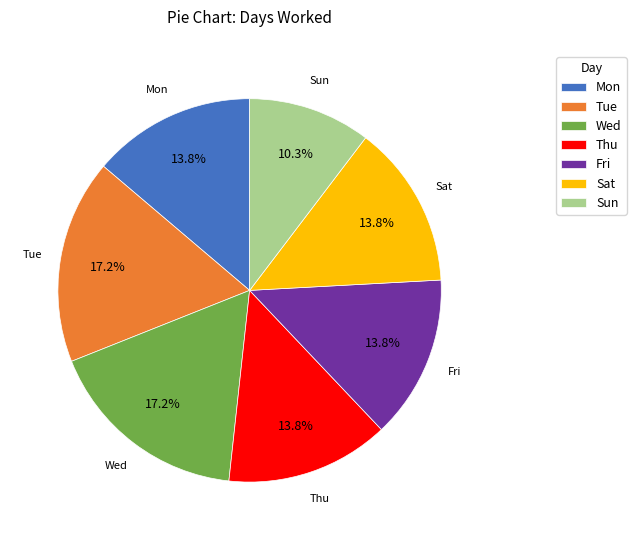

Does Wed represent more than half of the total?

No